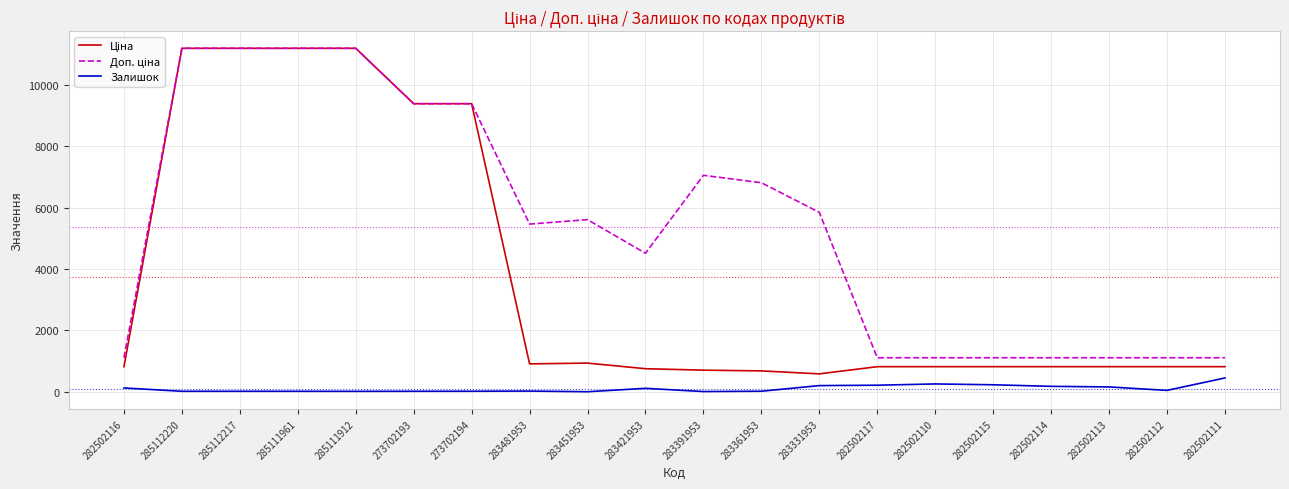

Is it true that Залишок equals 46.0 at 282502112?

True